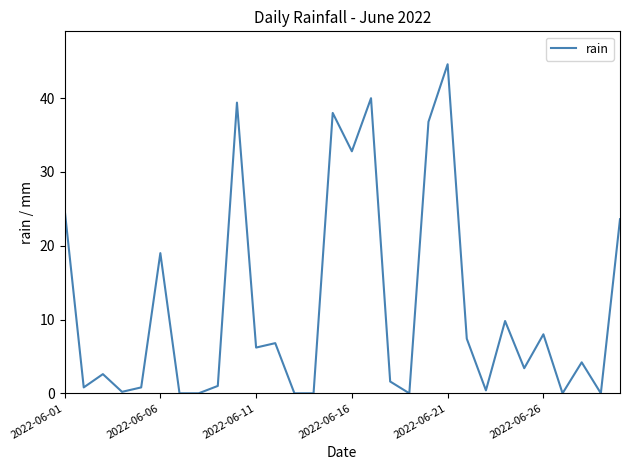

What is the greatest value displayed?

44.6